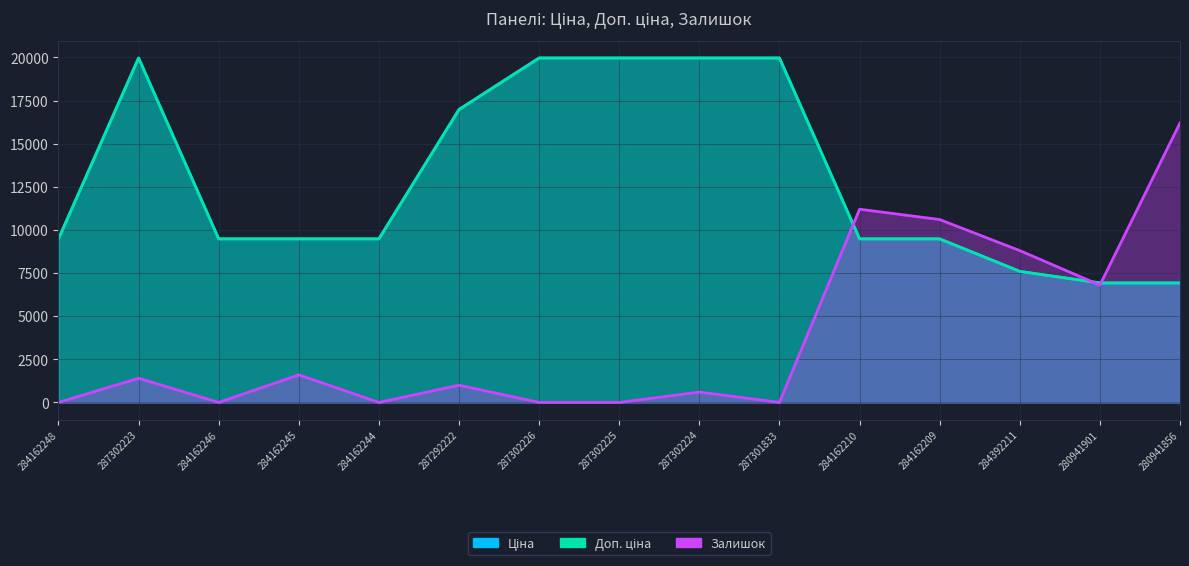

Read the Доп. ціна value at 287292222.

16976.3